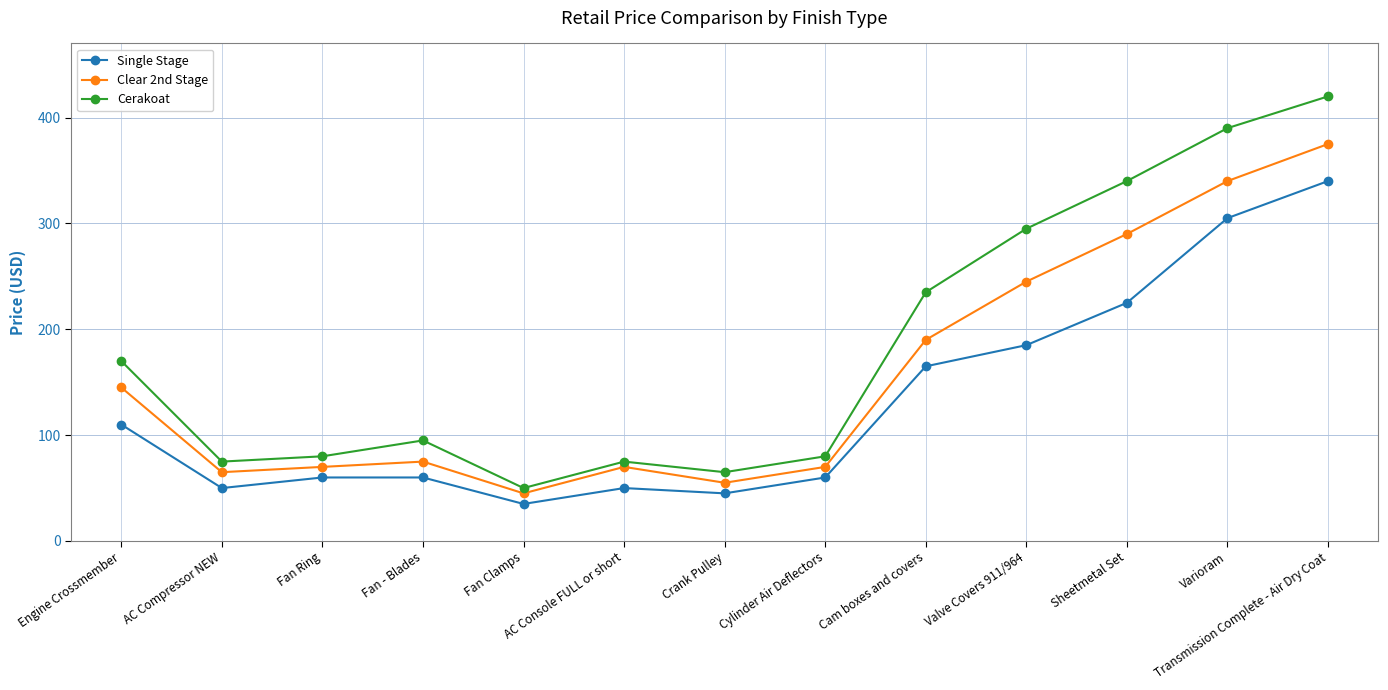

What position from the left is Valve Covers 911/964?

10